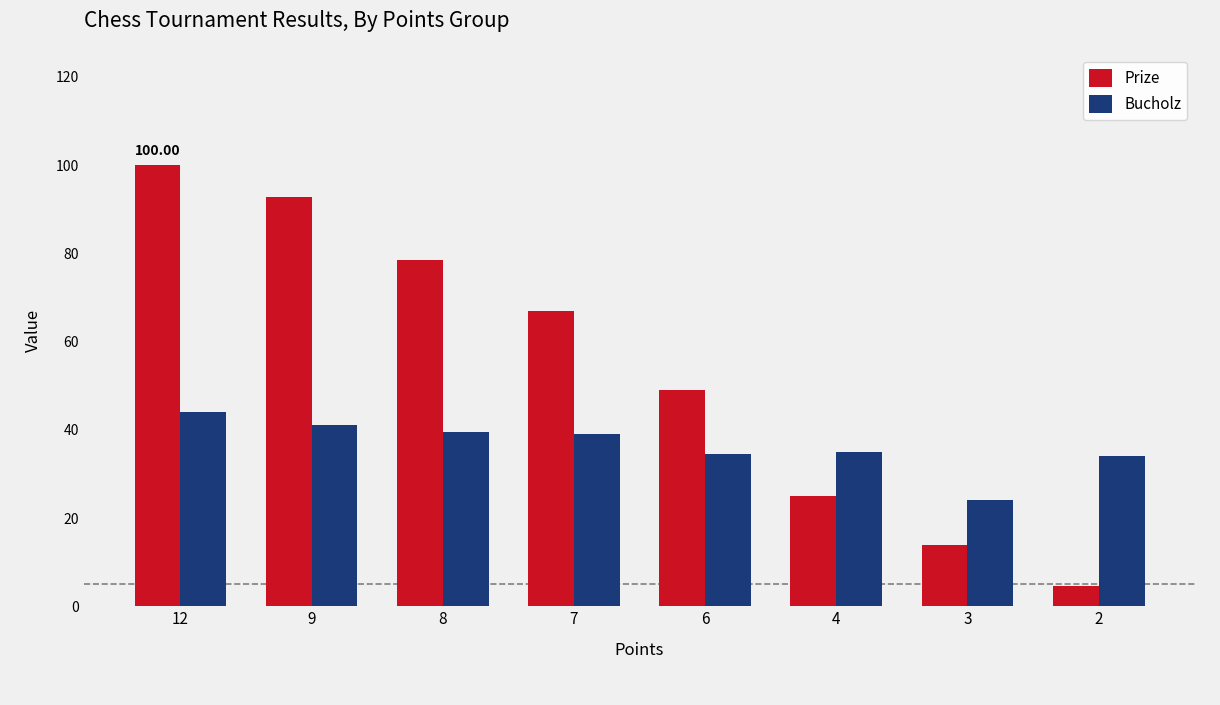

What are all the series names shown in the legend?

Prize, Bucholz